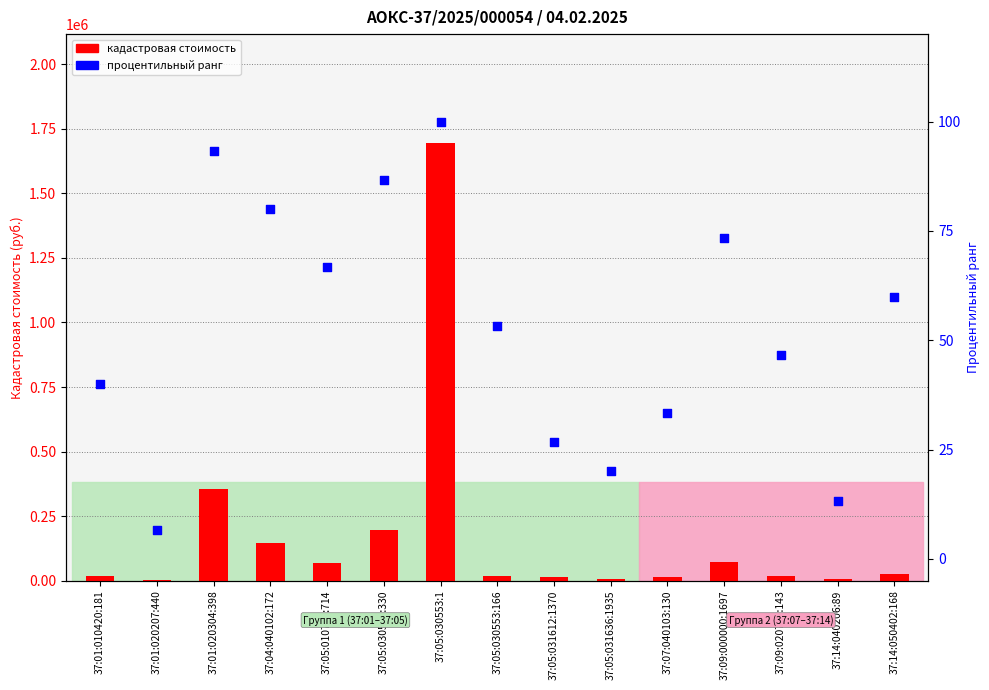

What are all the series names shown in the legend?

кадастровая стоимость, процентильный ранг